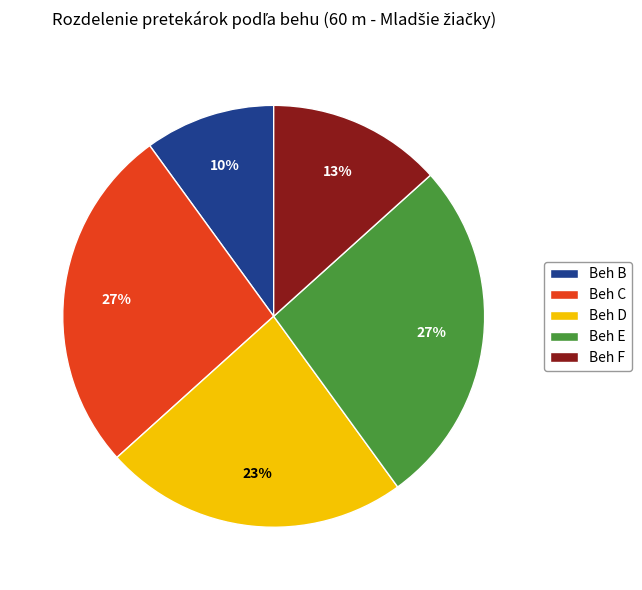

Does any single category account for the majority?

No